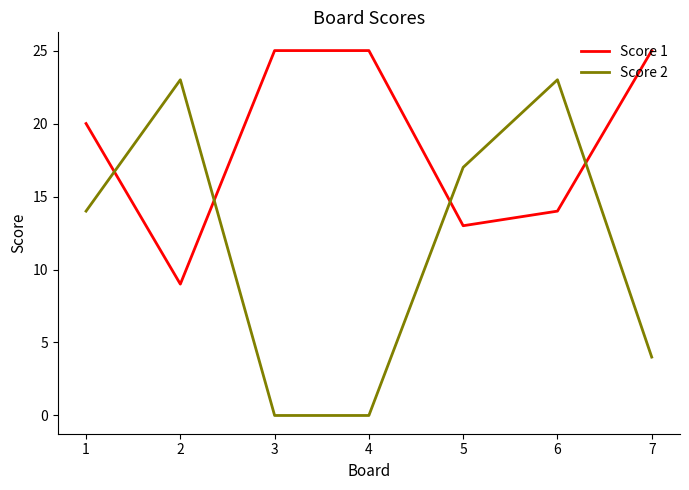

How many Score 2 values are between 0 and 23?

7